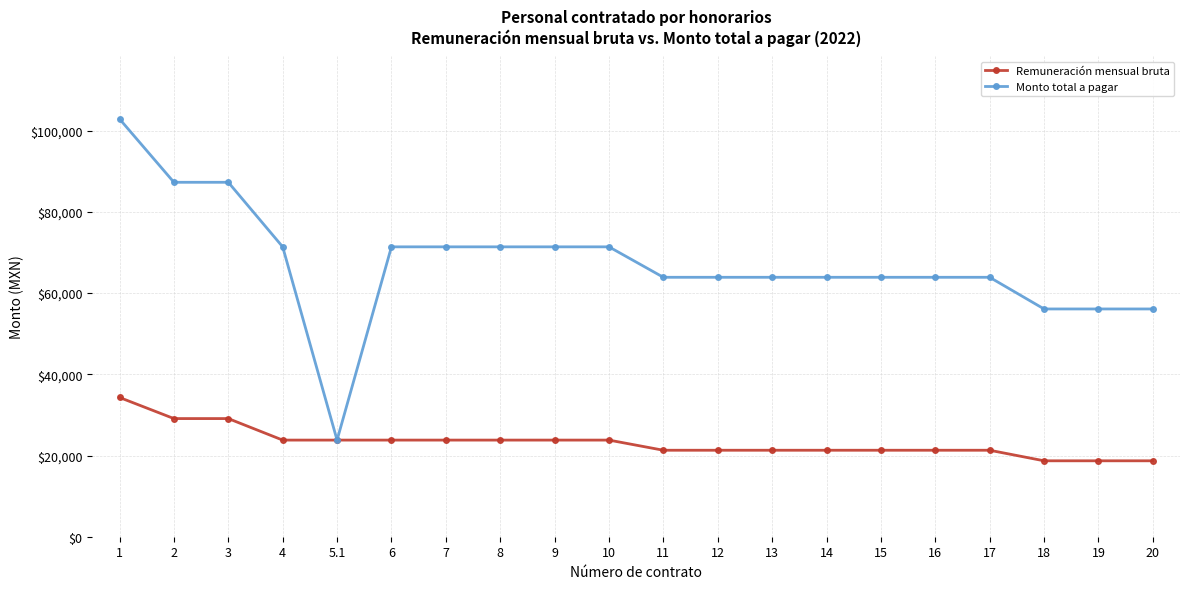

What is the average value of the Remuneración mensual bruta series?

23215